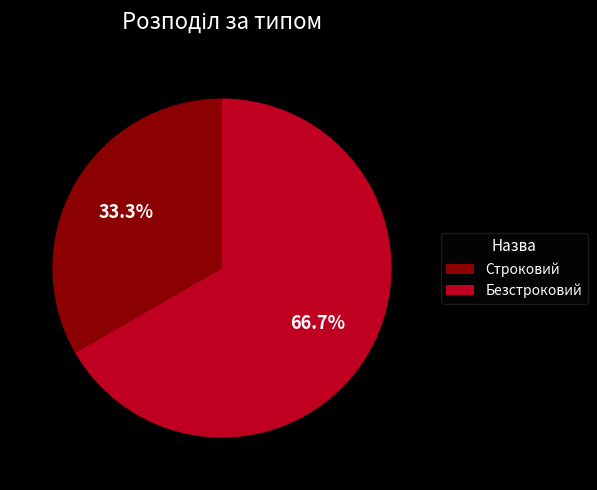

Between Безстроковий and Строковий, which is larger?

Безстроковий